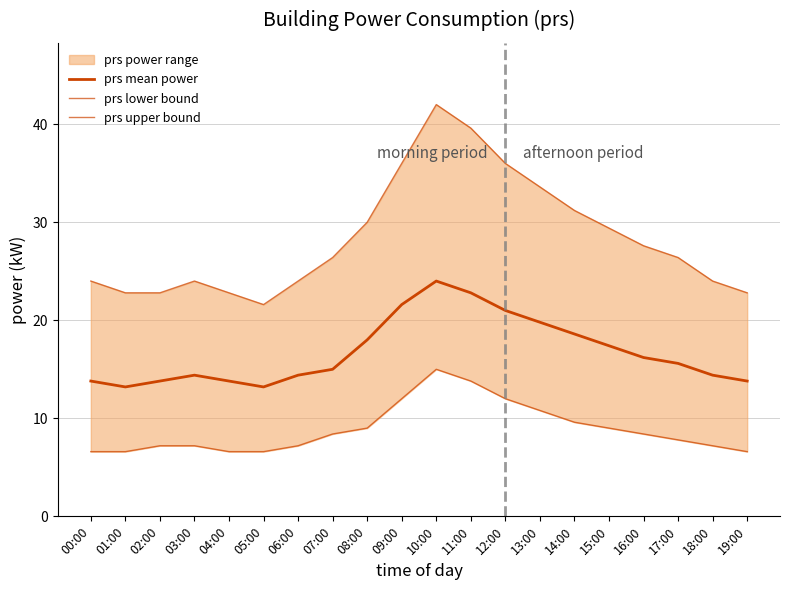

List the series in order of their overall mean, lowest first.

prs lower bound, prs mean power, prs upper bound